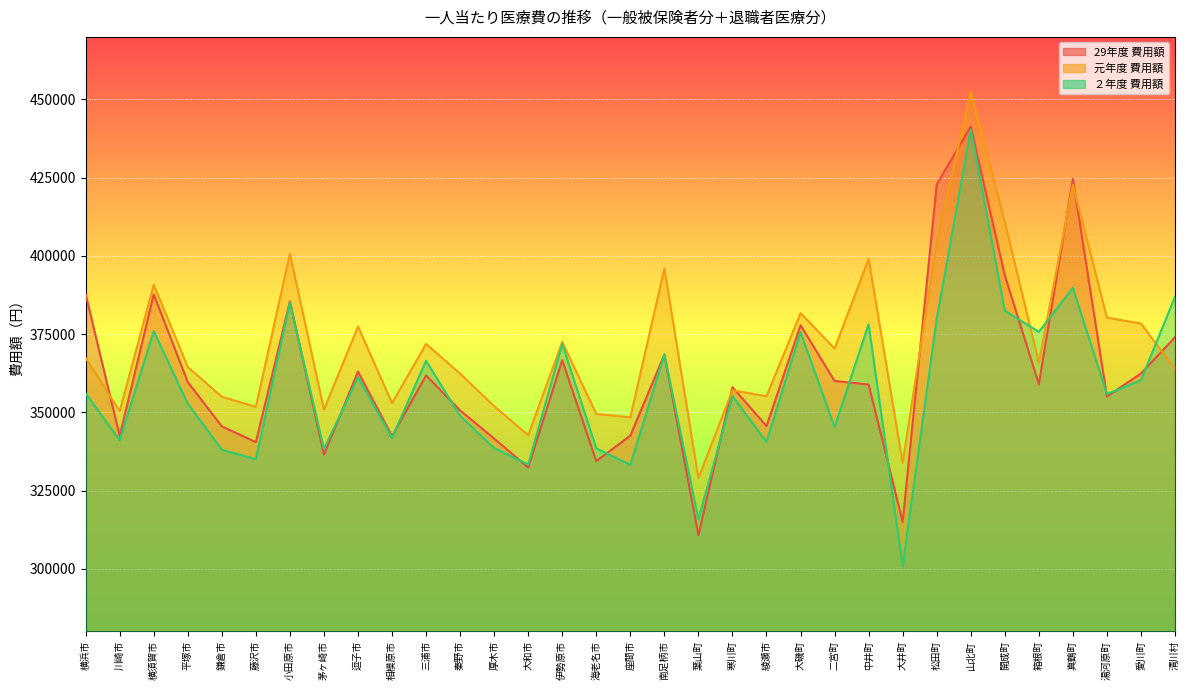

Between 愛川町 and 二宮町, which is larger?

愛川町